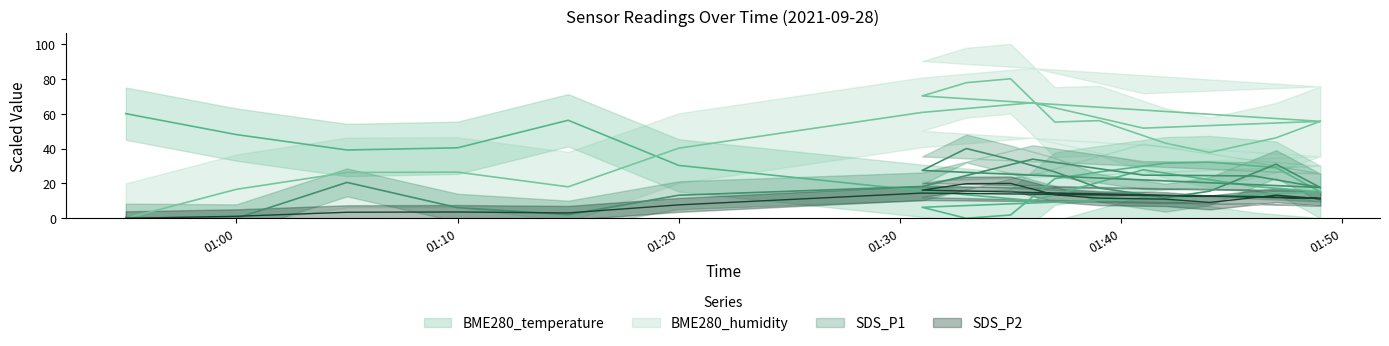

Between 2021/09/28 01:35 and 2021/09/28 01:39, which is larger?

2021/09/28 01:39